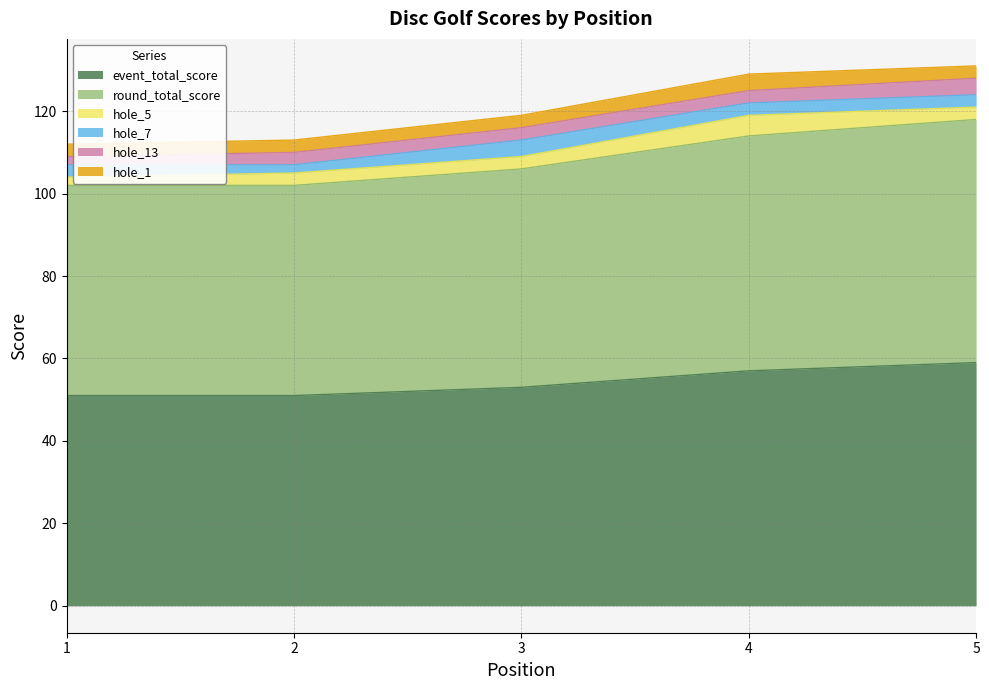

Does the chart have visible grid lines?

Yes